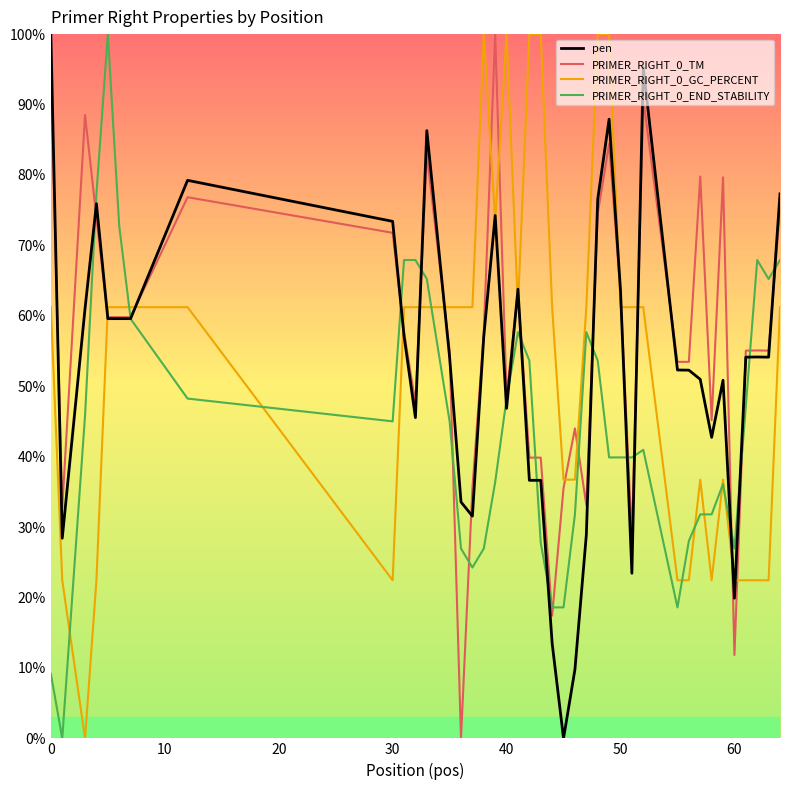

What is the maximum value for PRIMER_RIGHT_0_GC_PERCENT?

100.0